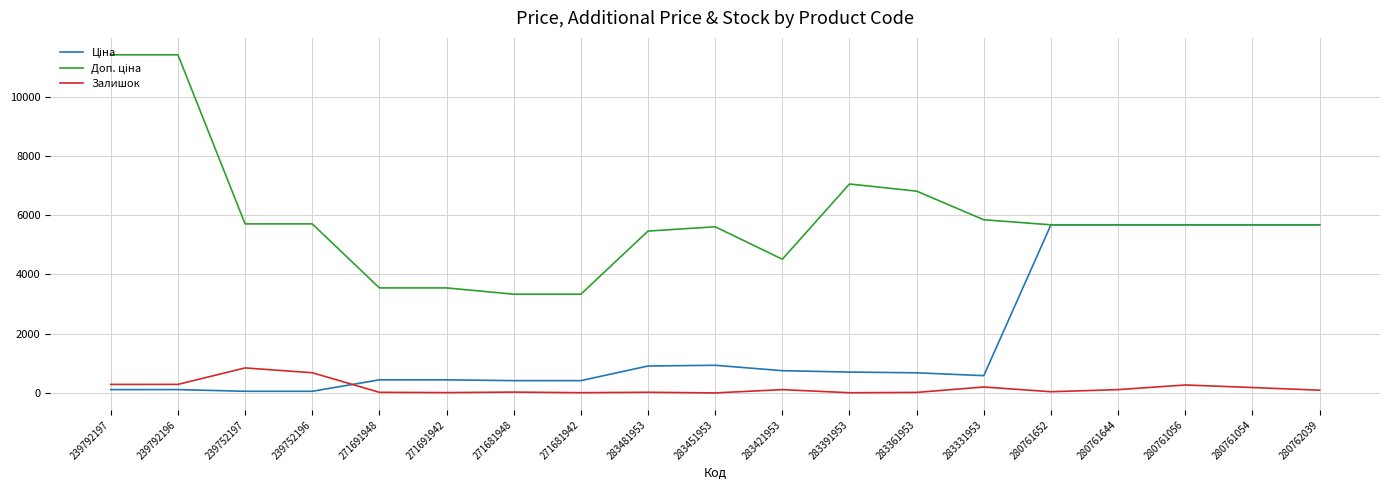

What is the greatest value displayed?

11410.0